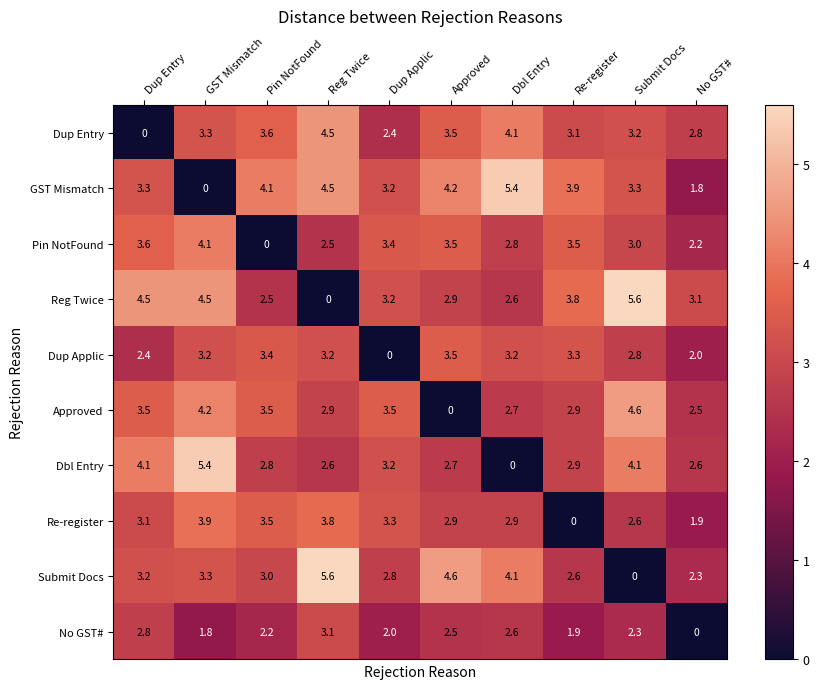

At how many categories does at least one series exceed 0?

10